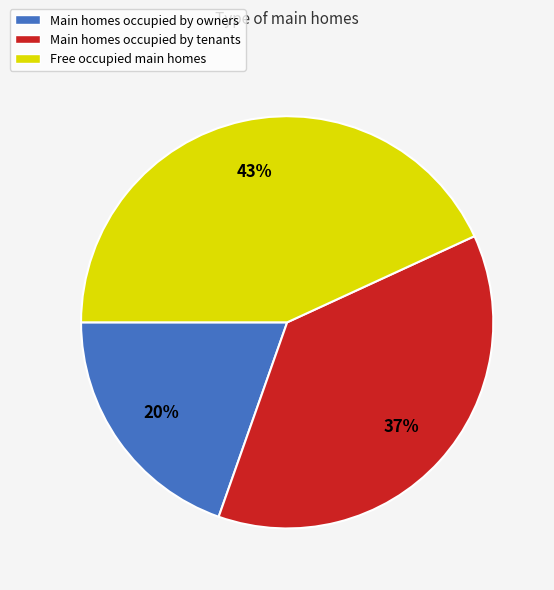

Is there any slice that represents more than half of the pie?

No